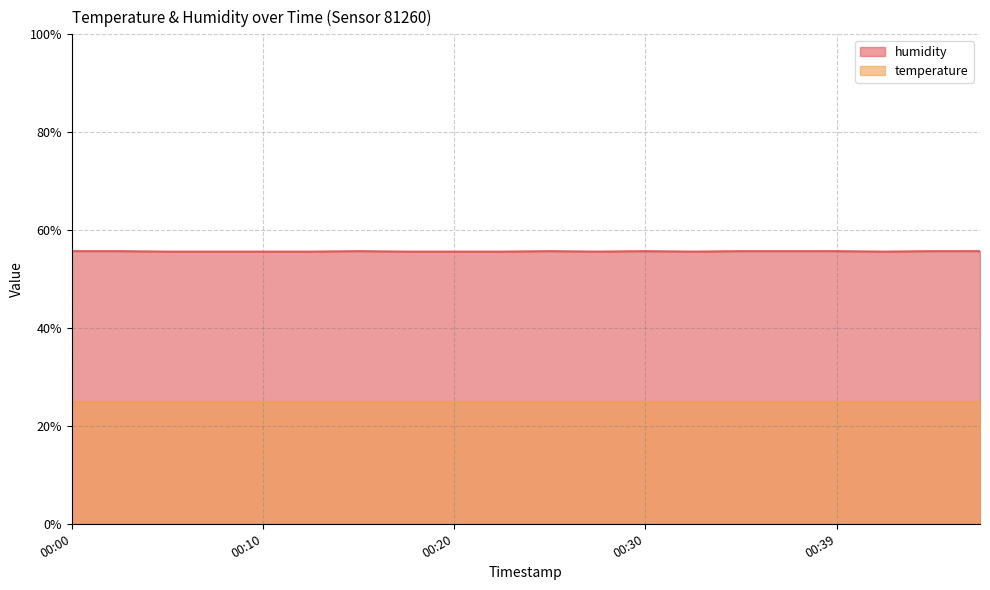

Count the values in the range 55 to 56.

20